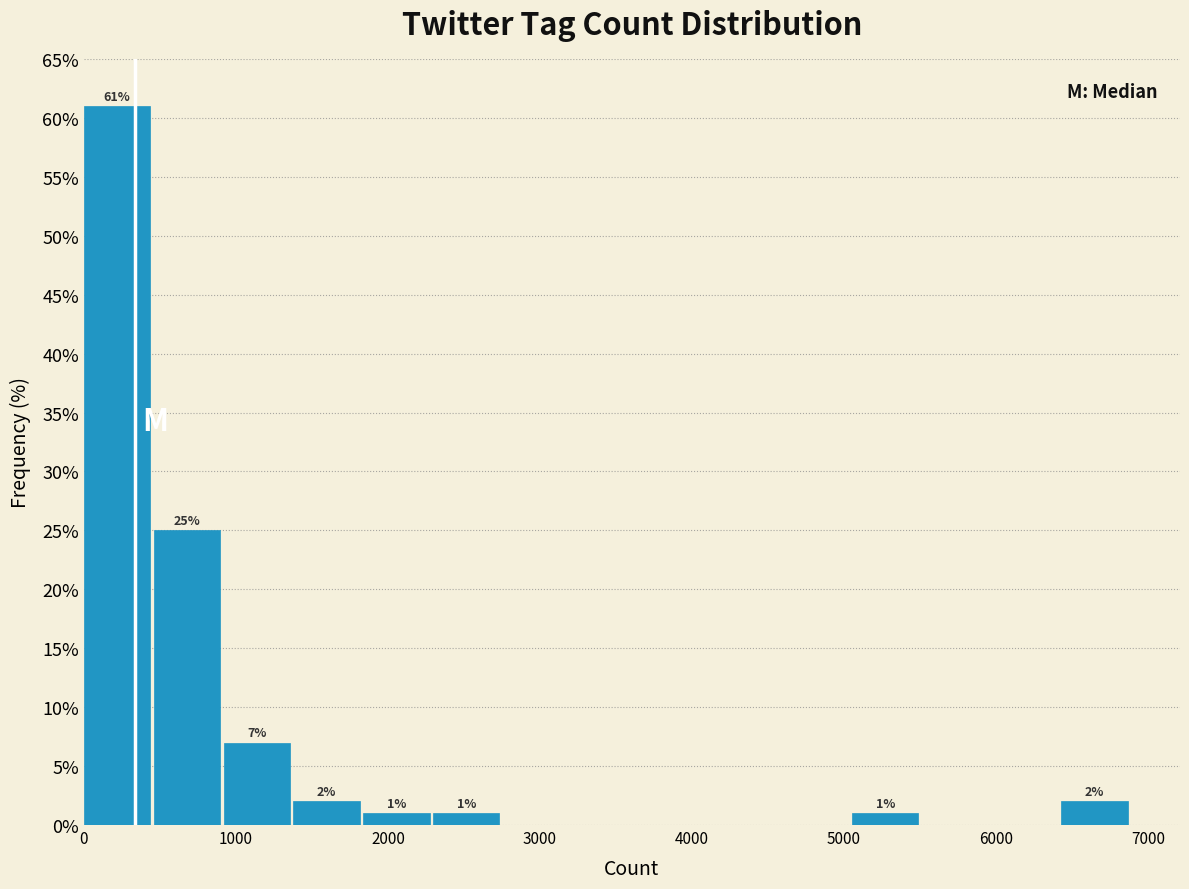

Over which range of the x-axis is the bar tallest?

0 to 500